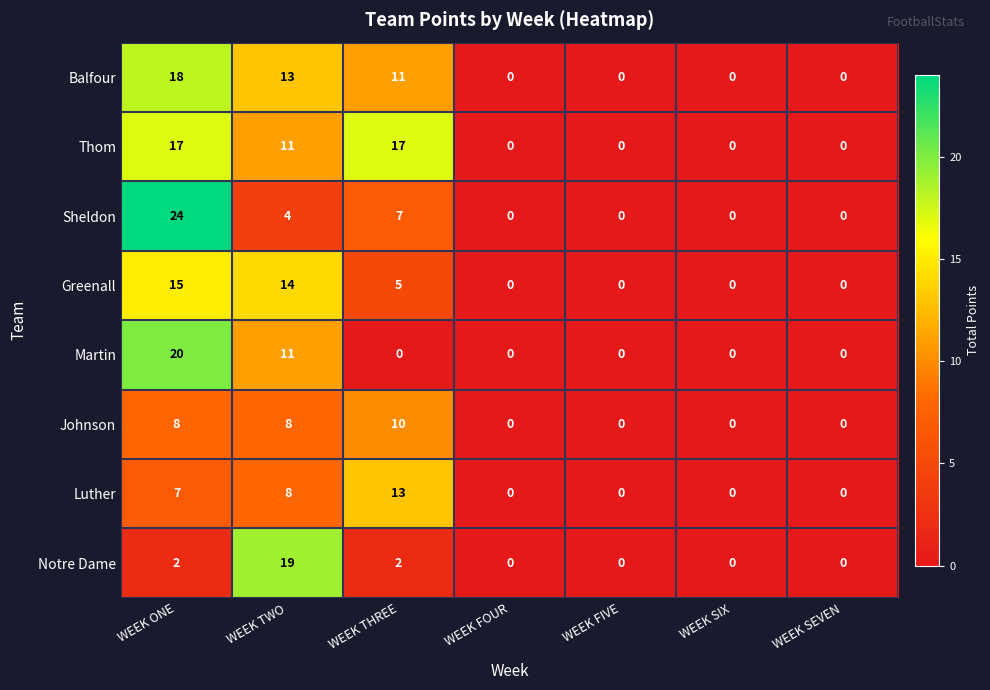

Between WEEK ONE and WEEK FOUR, which series saw the biggest shift?

Sheldon